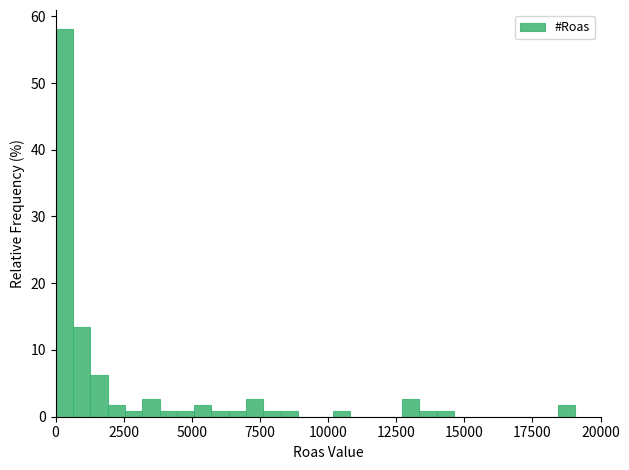

Read against the x-axis, roughly where is the centre of the tallest bar?

500